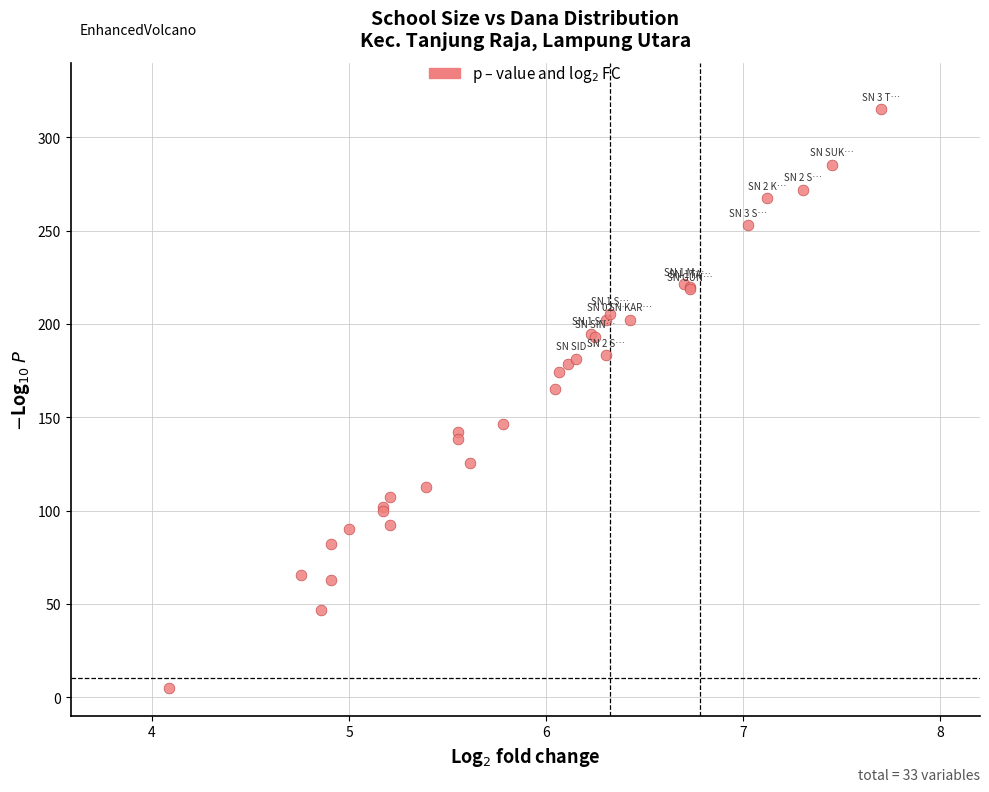

What Y value in the scatter plot is closest to 160?

165.0